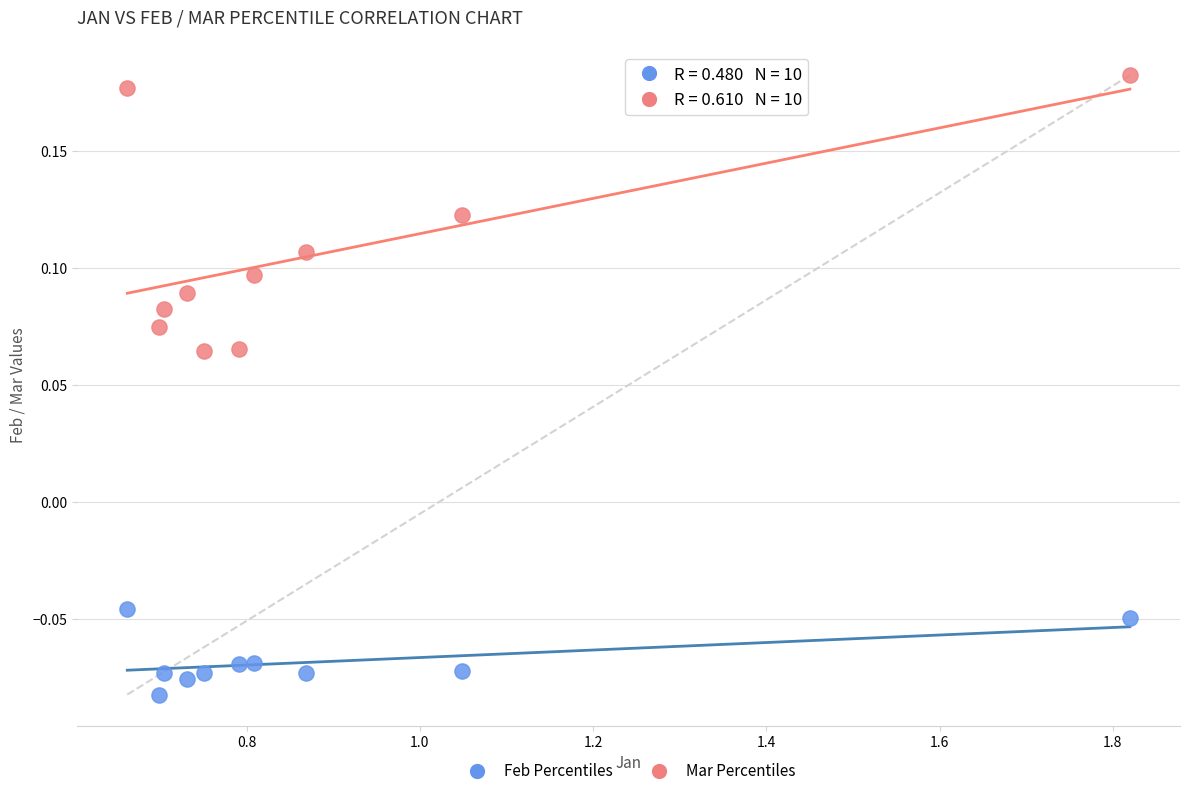

Which series contains the lowest Y value?

Feb Percentiles